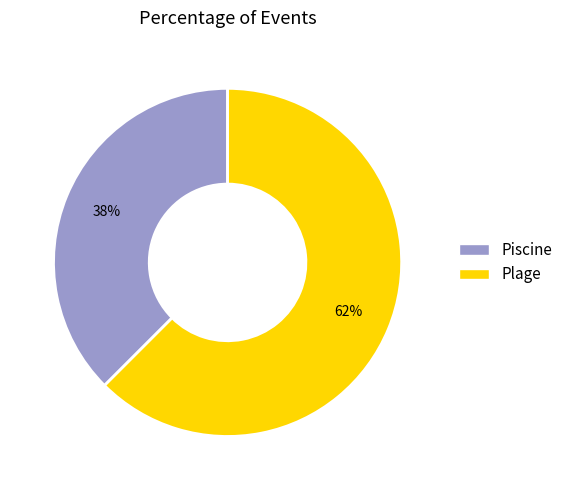

Does Piscine account for over 50% of the chart?

No